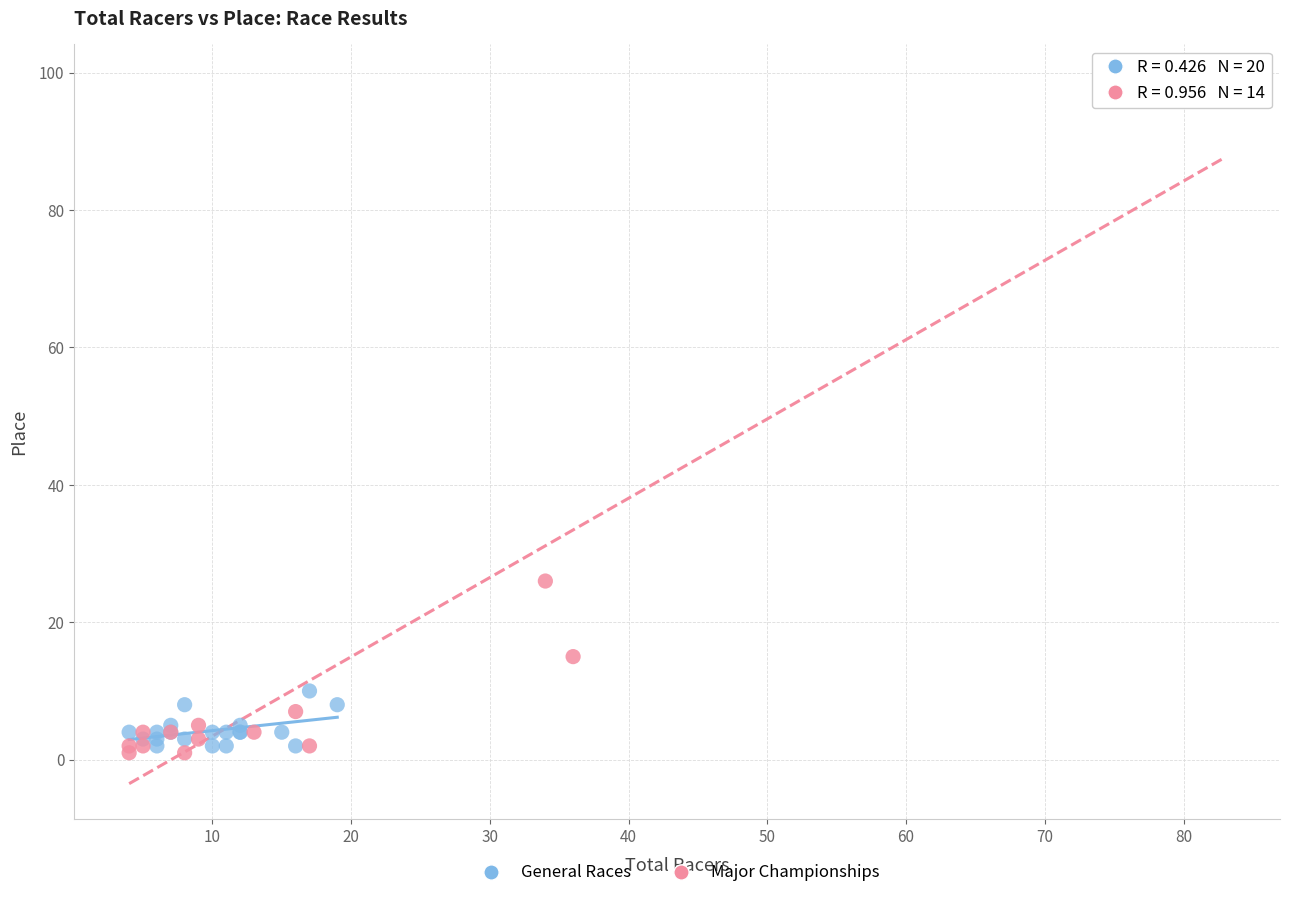

Which series has the widest spread of Y values?

Major Championships